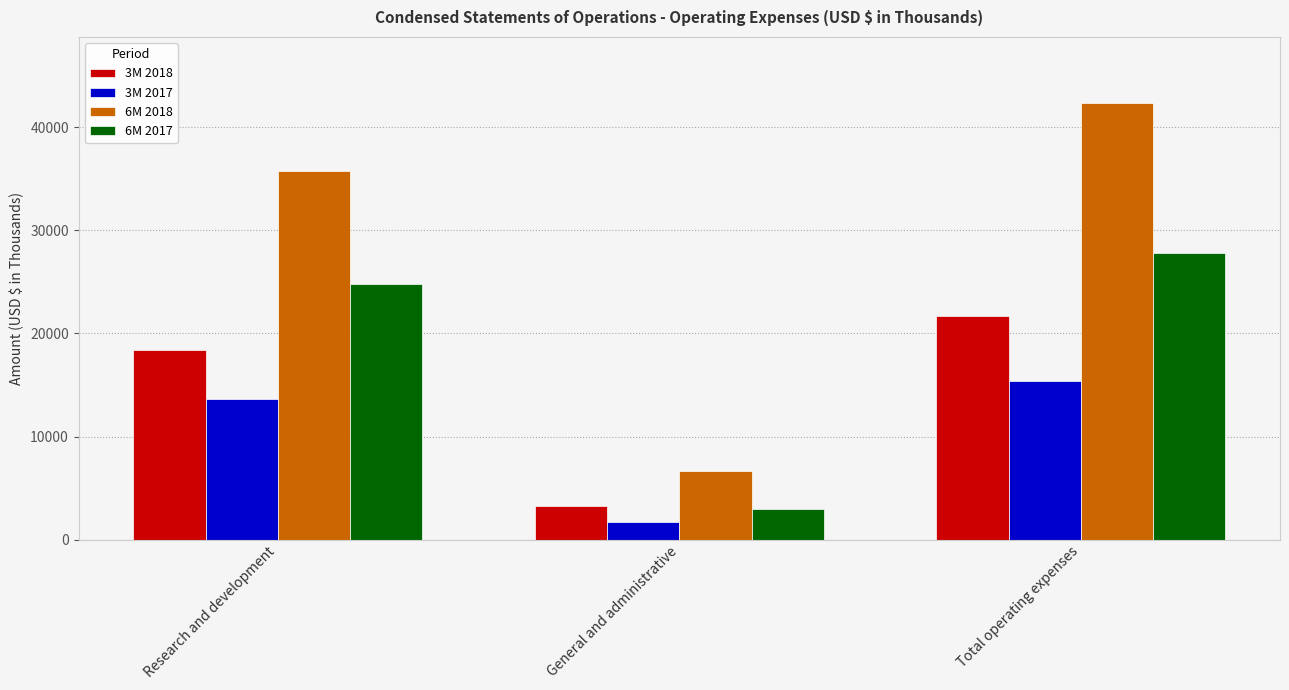

True or false: 3M 2018 has a value of 4549 at Total operating expenses.

False